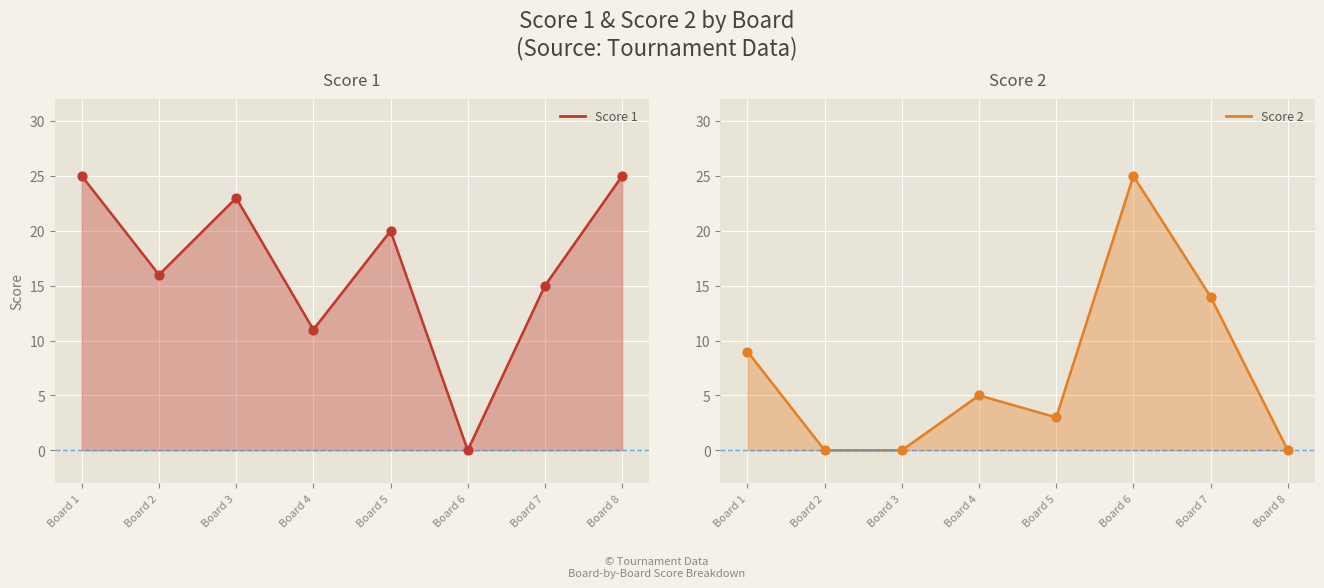

At how many categories does at least one series exceed 22?

4